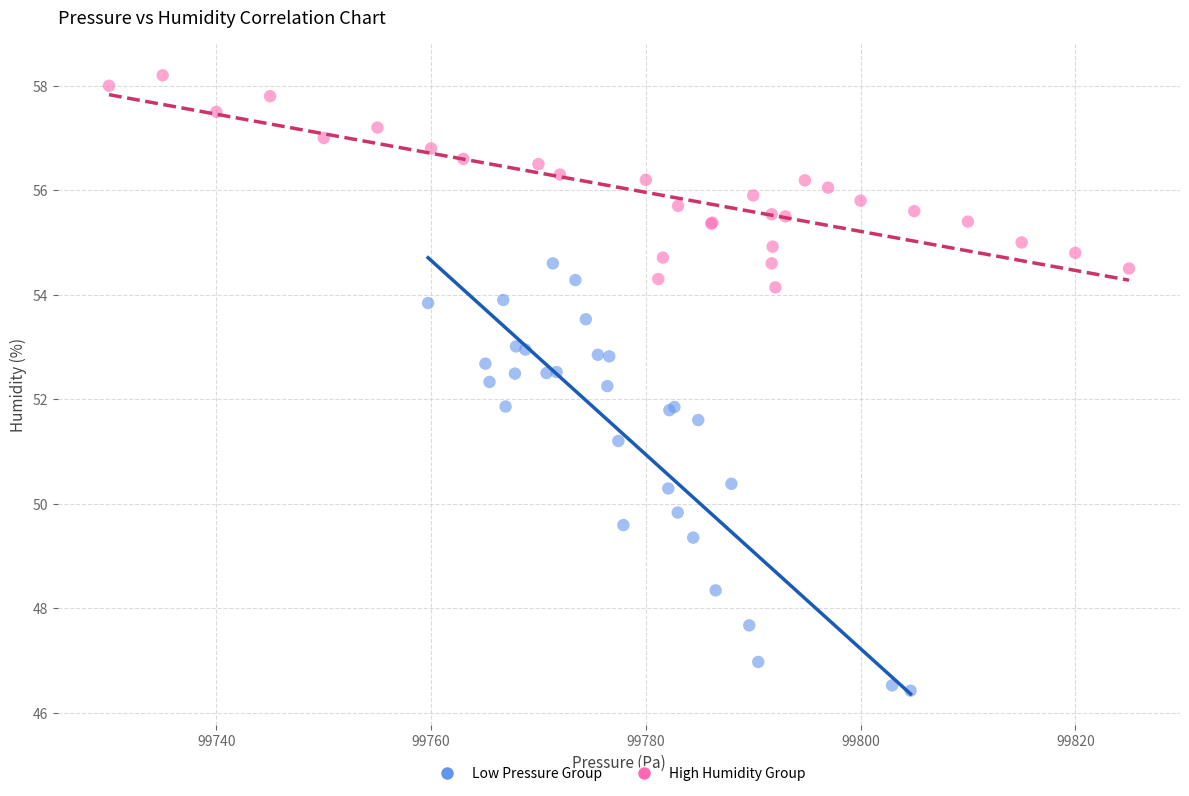

Which series reaches the minimum Y coordinate?

Low Pressure Group